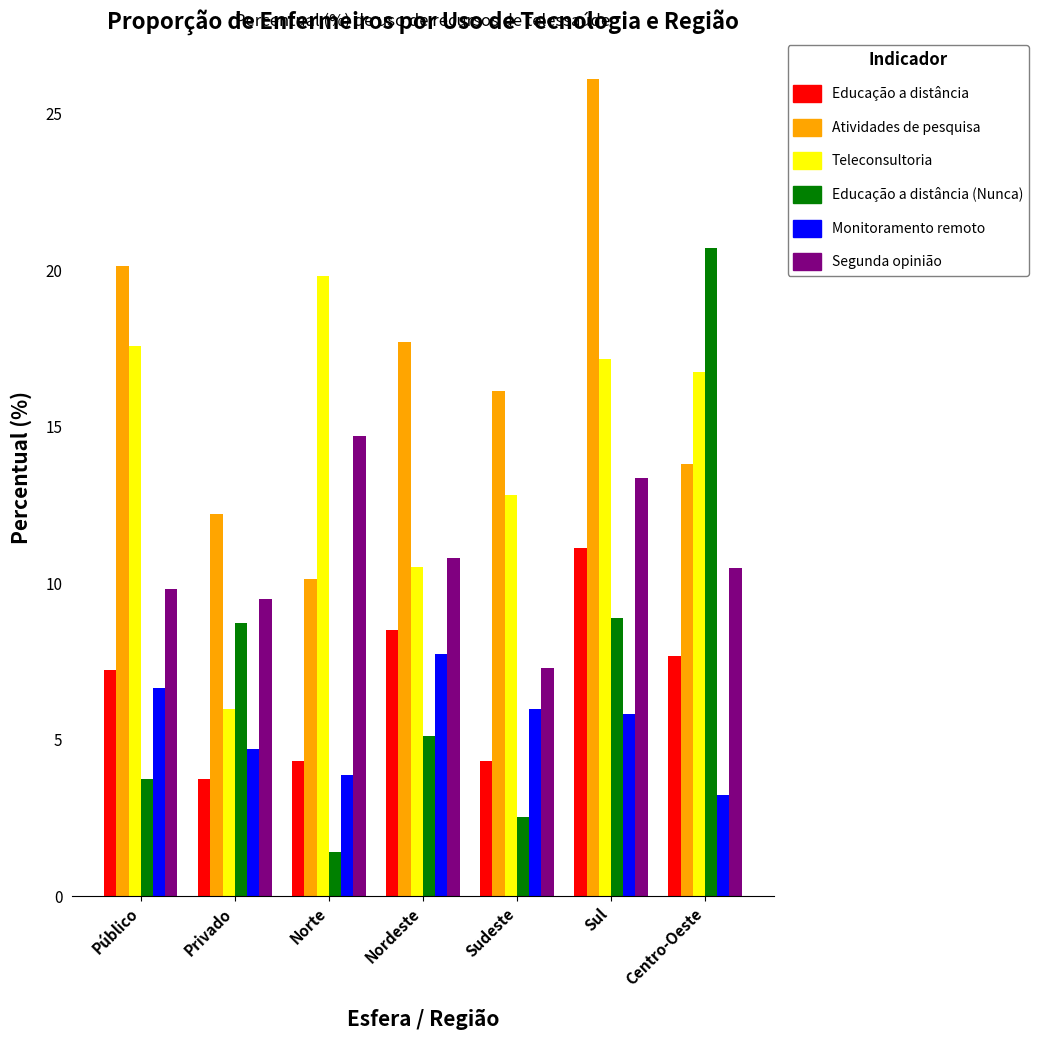

What is the label of the 7th bar from the left?

Centro-Oeste